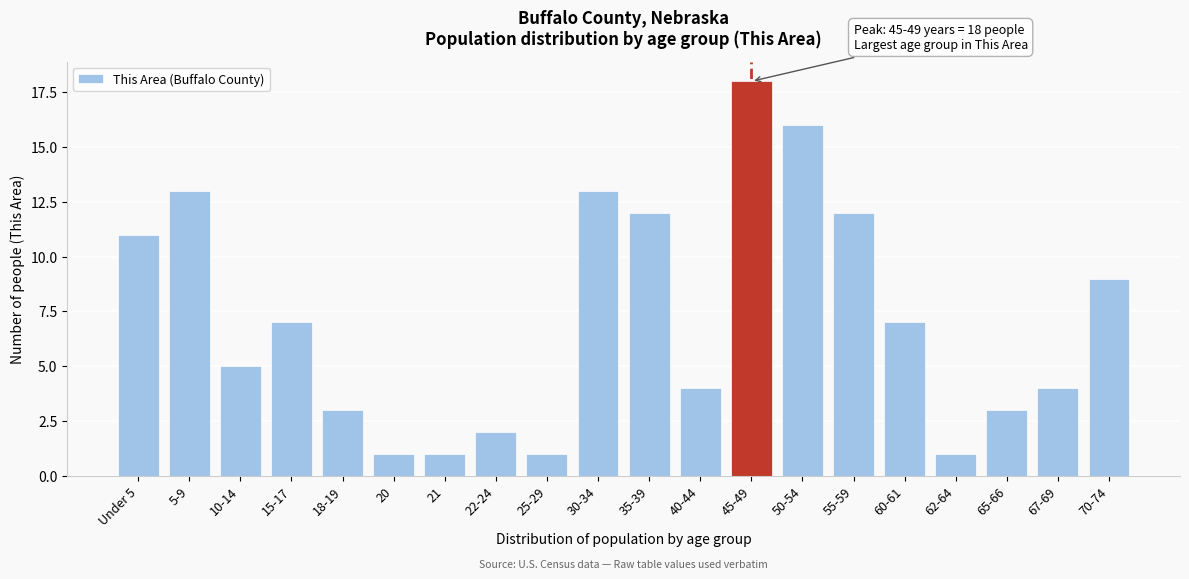

Reading left to right, extract all data points from this chart.

11	13	5	7	3	1	1	2	1	13	12	4	18	16	12	7	1	3	4	9